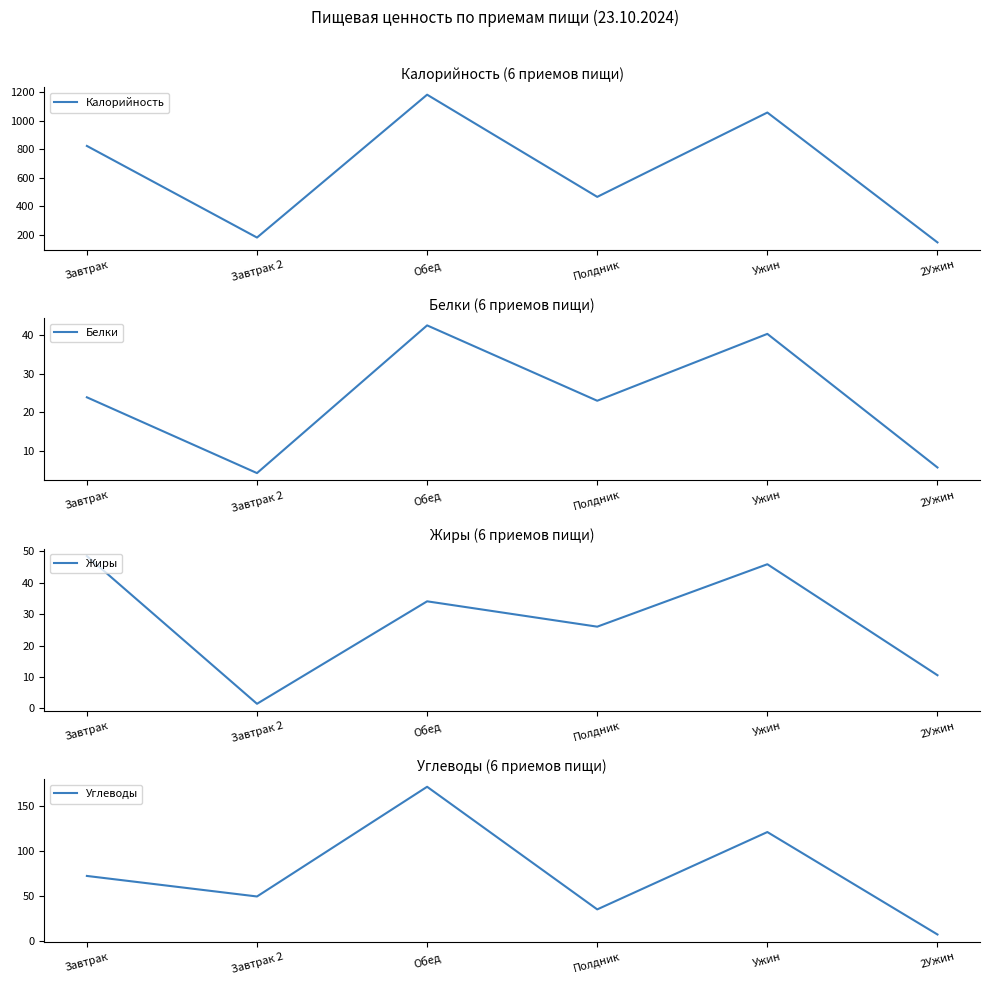

How many series are shown in this chart?

4